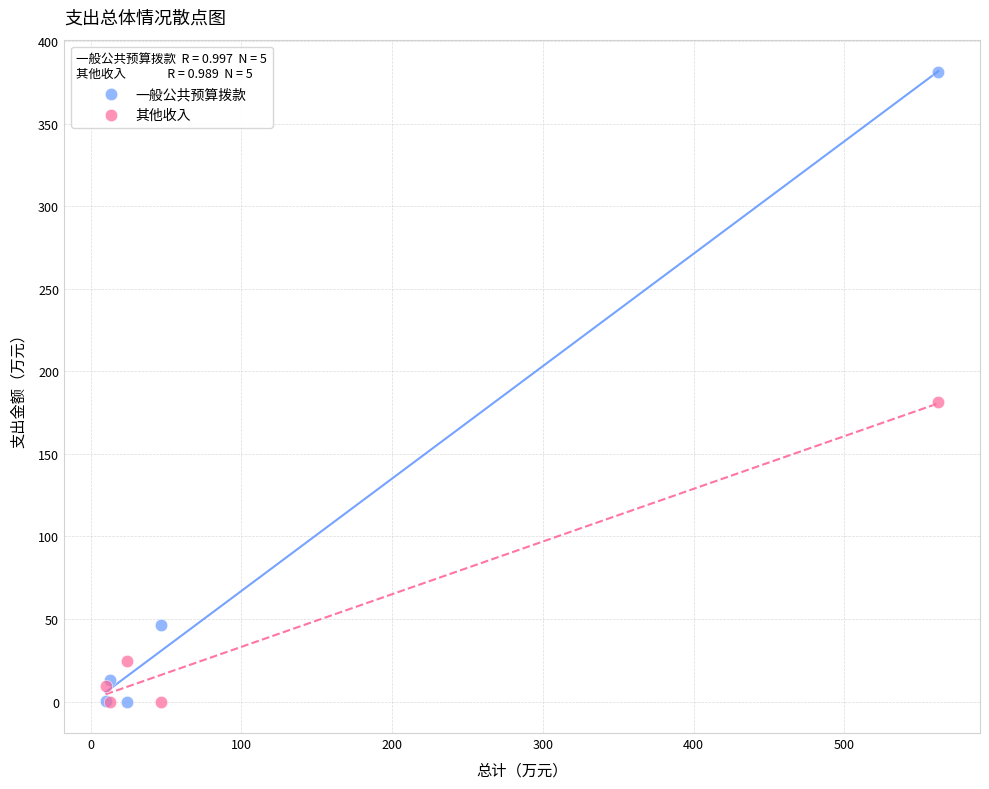

Which series has the largest Y range (max minus min)?

一般公共预算拨款